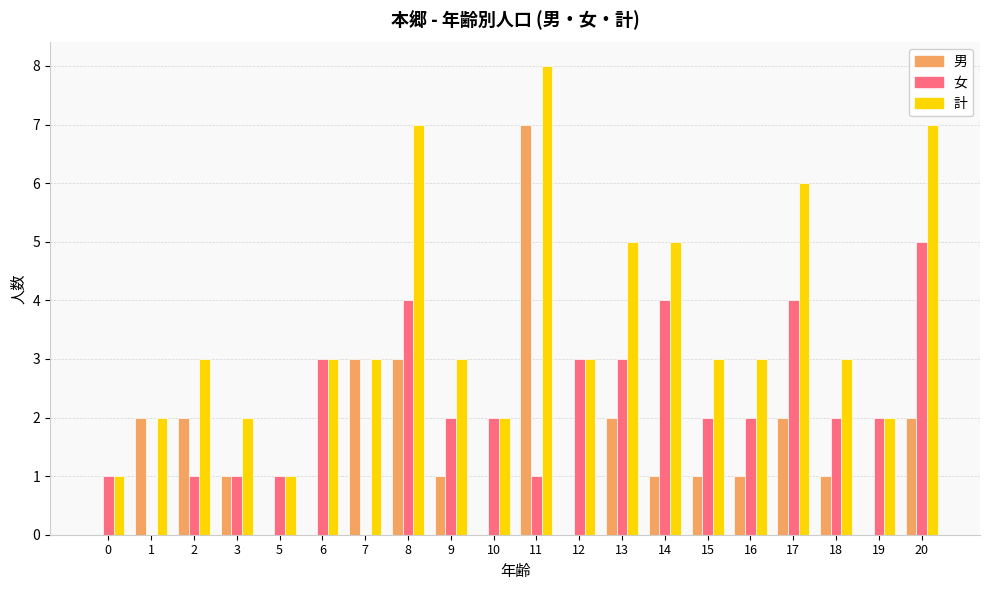

What are all the series names shown in the legend?

男, 女, 計